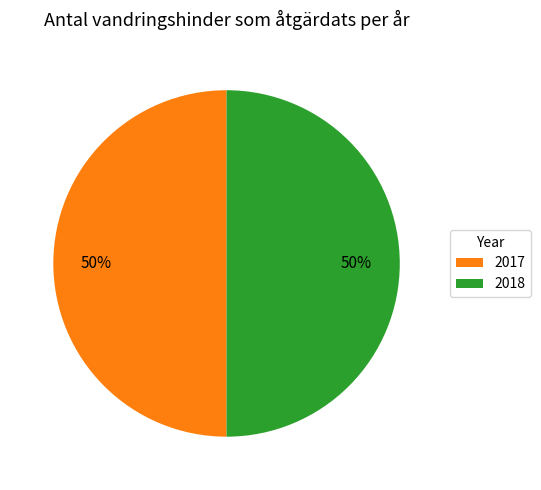

To the nearest percent, what is the average slice percentage?

50%